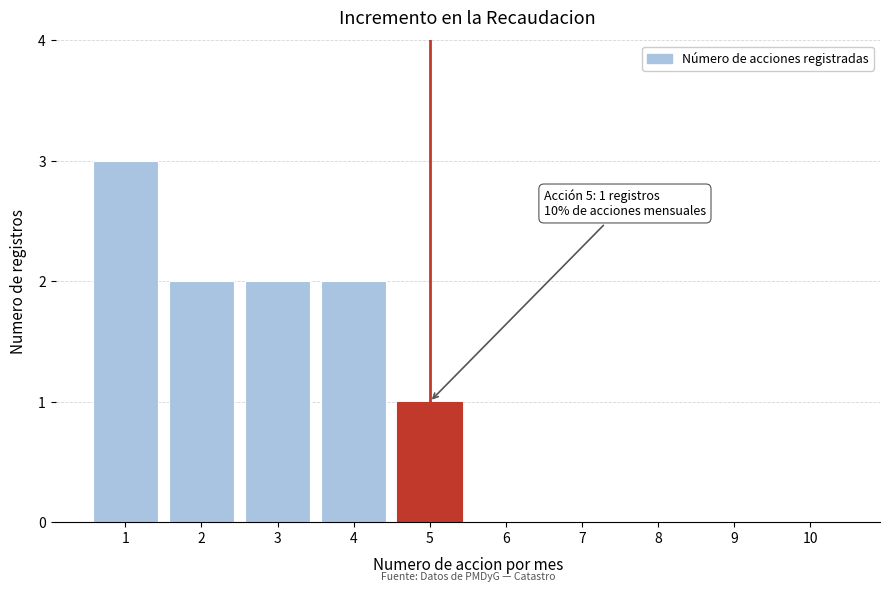

Reading left to right, list all the values displayed in this chart.

1=3	2=2	3=2	4=2	5=1	6=0	7=0	8=0	9=0	10=0